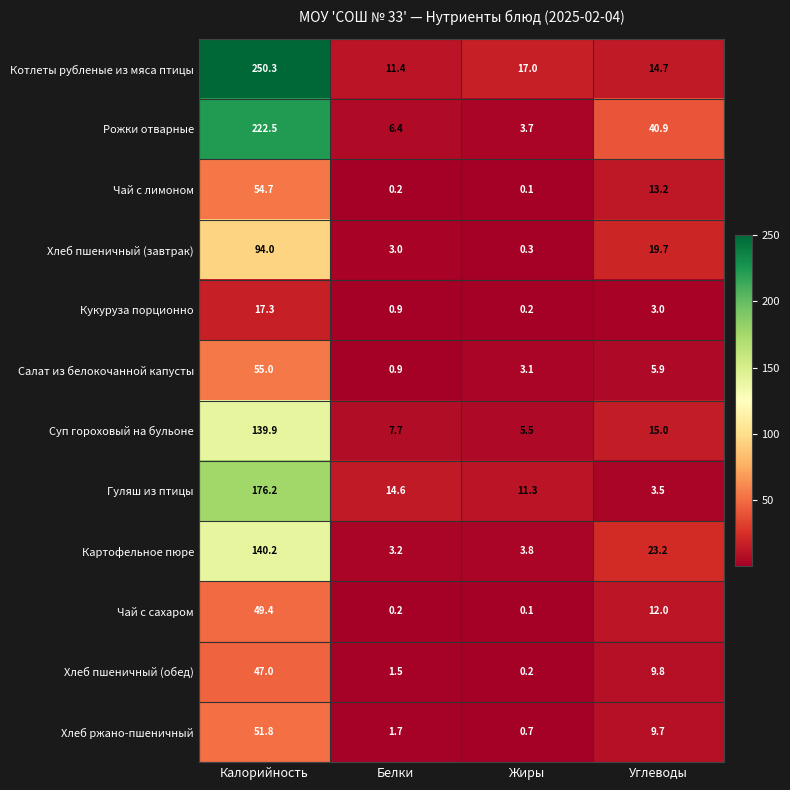

At which category is the sum across all series the highest?

Калорийность